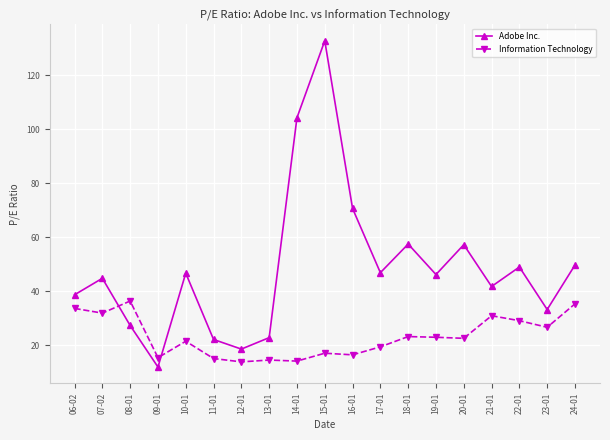

Between 11-01 and 20-01, which series saw the biggest shift?

Adobe Inc.